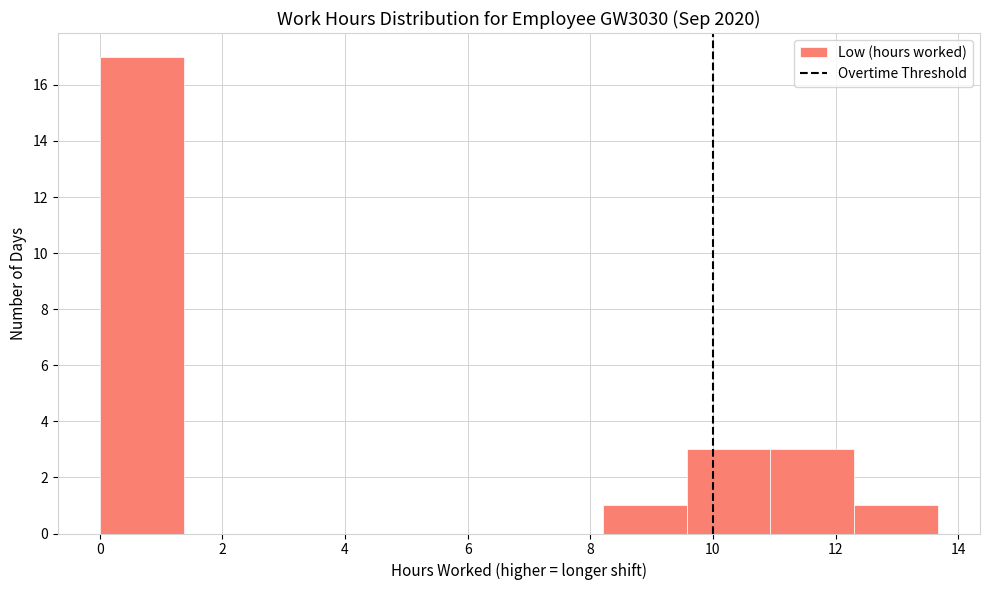

What is the height of the bar covering 8.2 to 9.6 on the x-axis? Neither the bar edges nor the heights are printed on the chart, so give them approximately, as read against the axes.

1